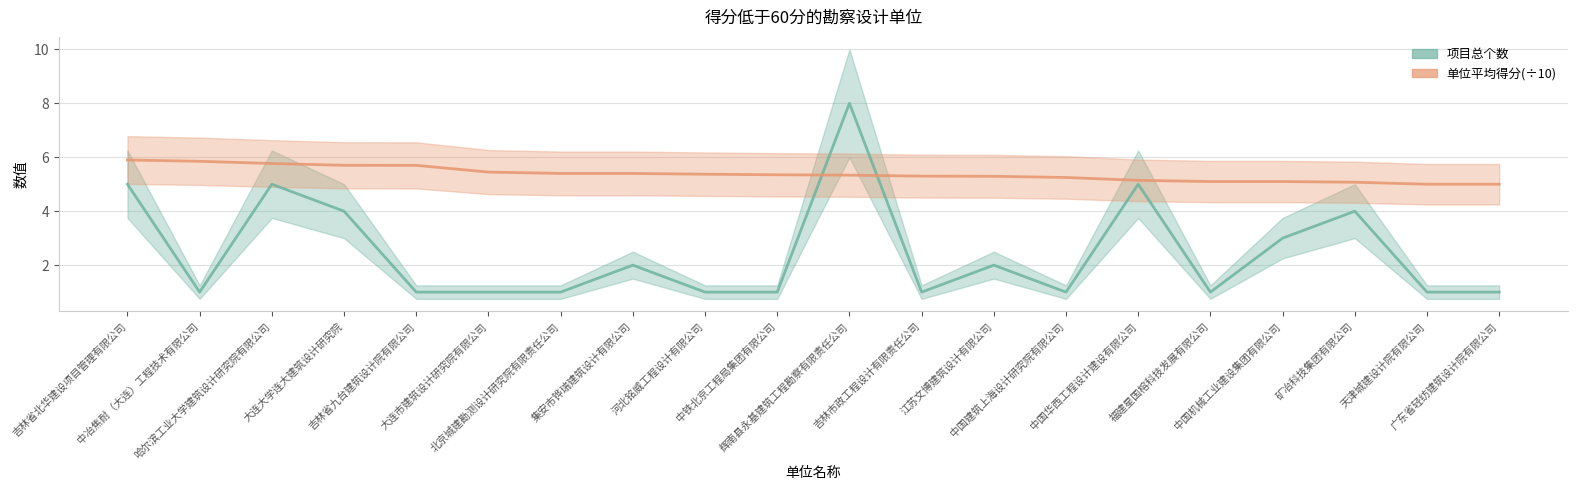

What is the difference between the maximum and minimum values in the 单位平均得分(÷10) series?

0.9